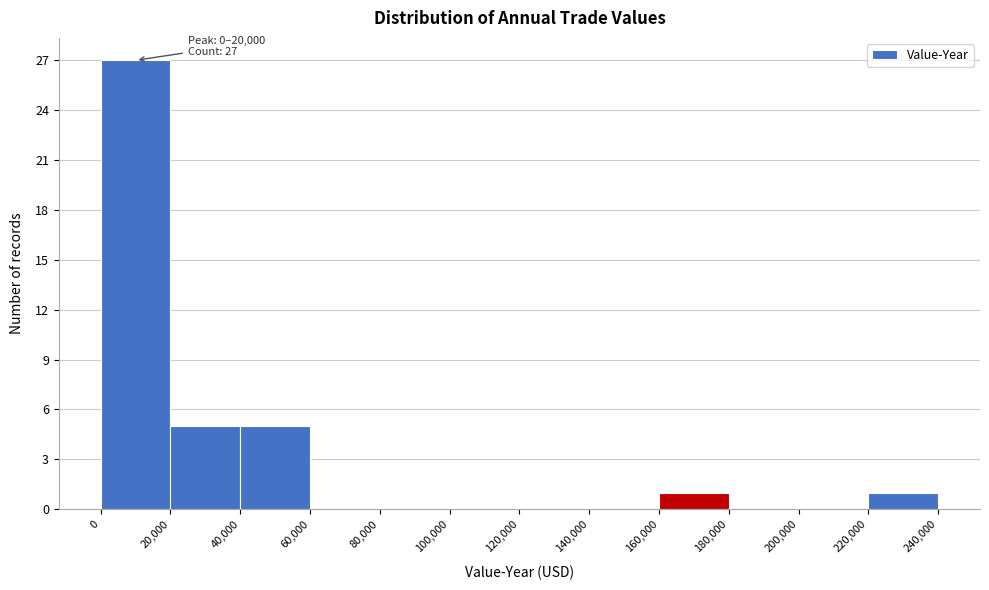

Over which range of the x-axis is the bar tallest?

0 to 20,000